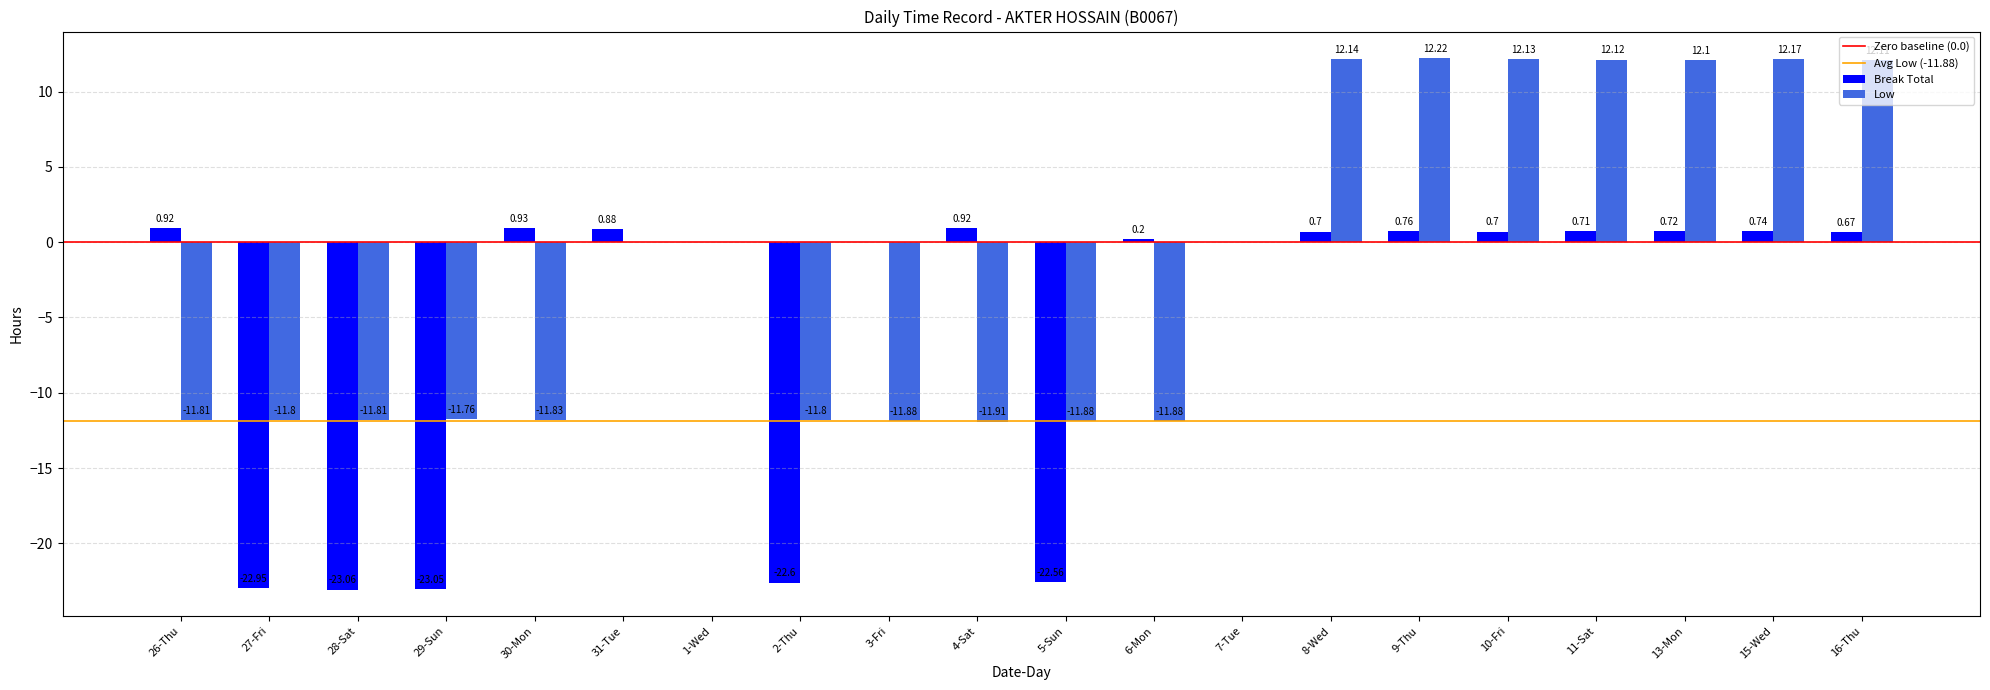

Which label corresponds to the largest value in the chart?

9-Thu